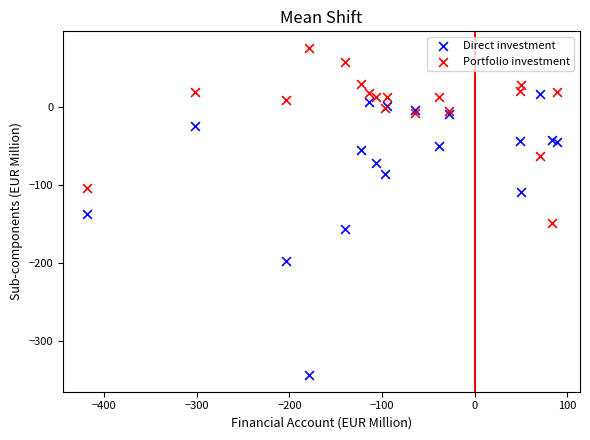

Which series has the widest spread of Y values?

Direct investment